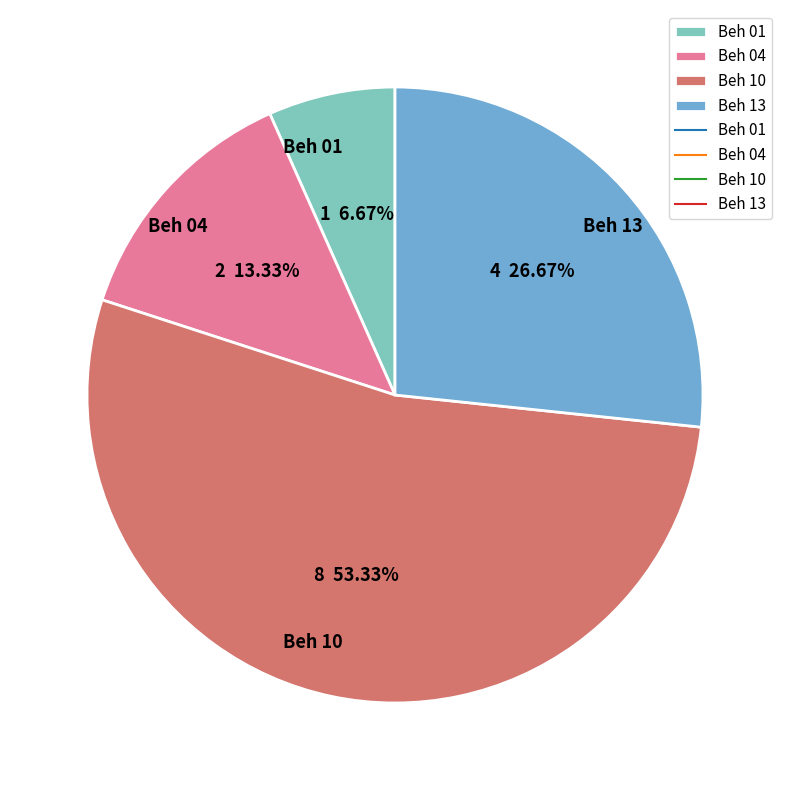

Approximately how many times larger is the value at Beh 04 compared to Beh 01?

2.0